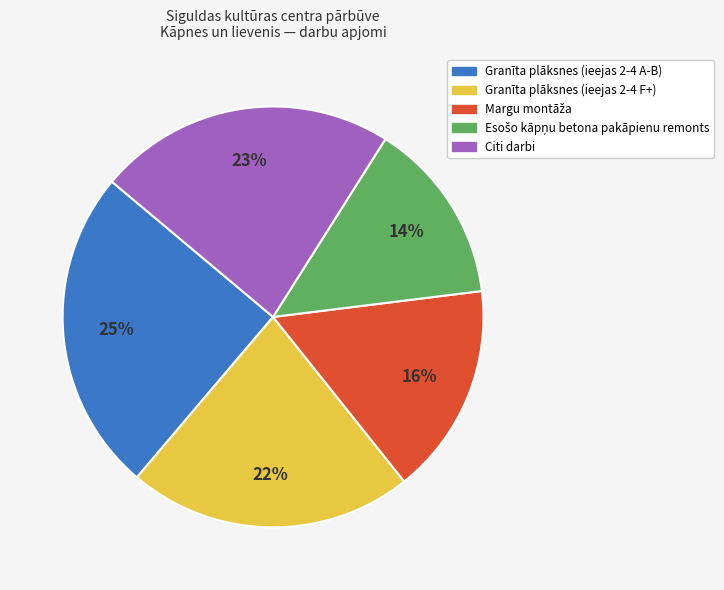

Is there any slice that represents more than half of the pie?

No